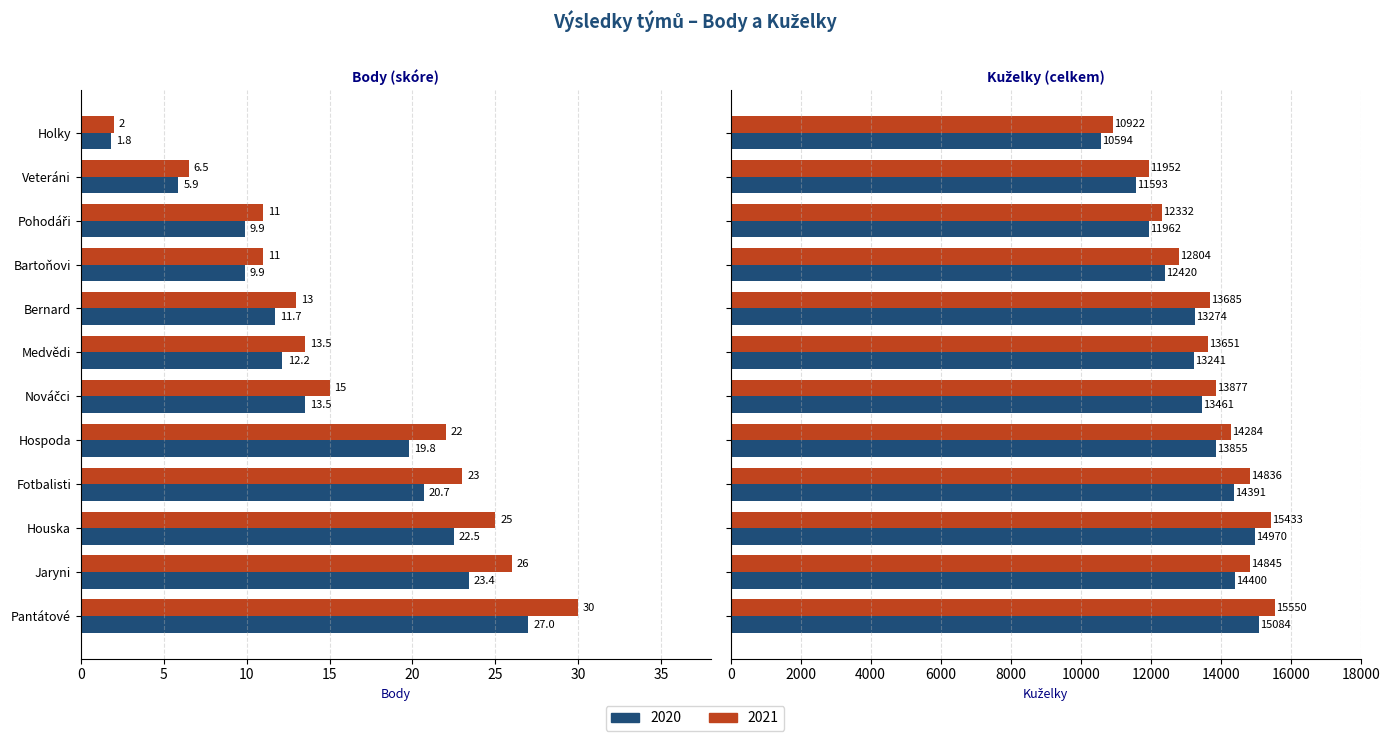

Between Hospoda and Nováčci, which series saw the biggest shift?

KUZELKY_scaled